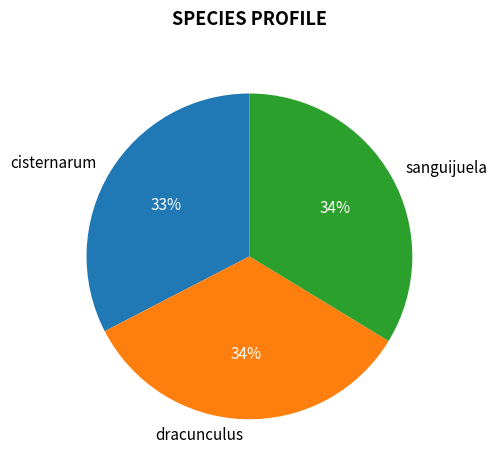

Between cisternarum and sanguijuela, which is larger?

sanguijuela